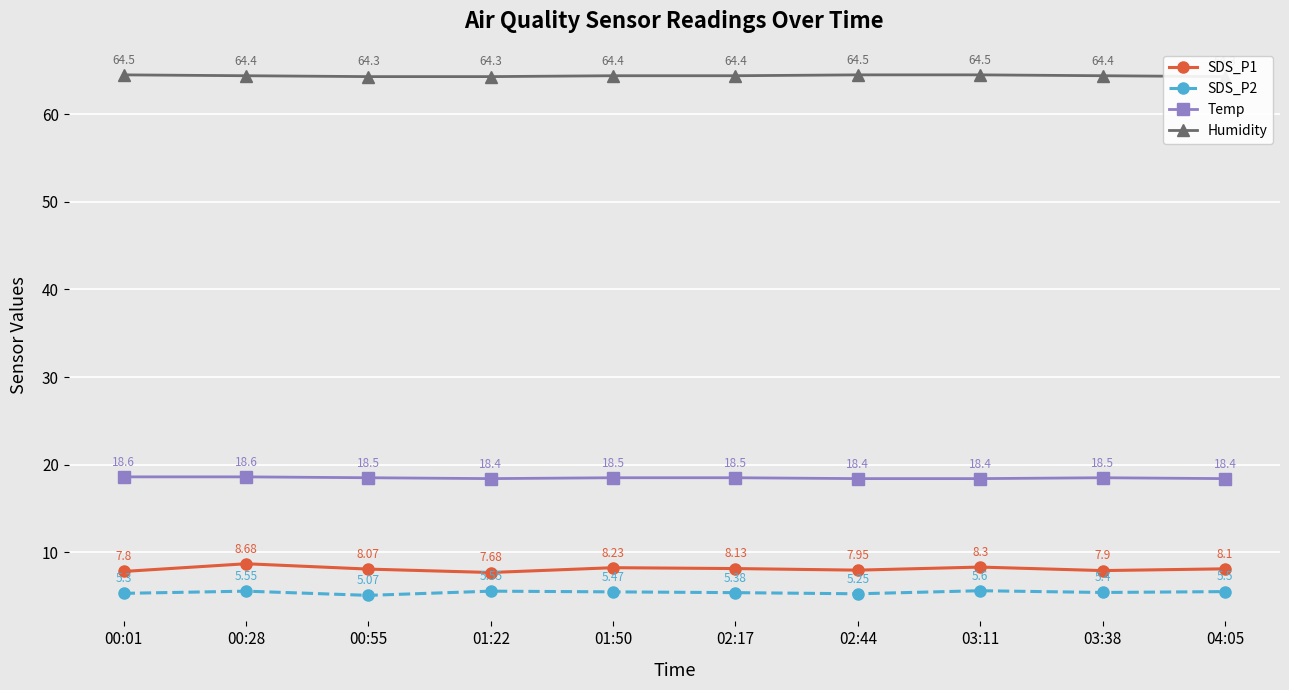

List the series in order of their peak value, lowest first.

SDS_P2, SDS_P1, Temp, Humidity